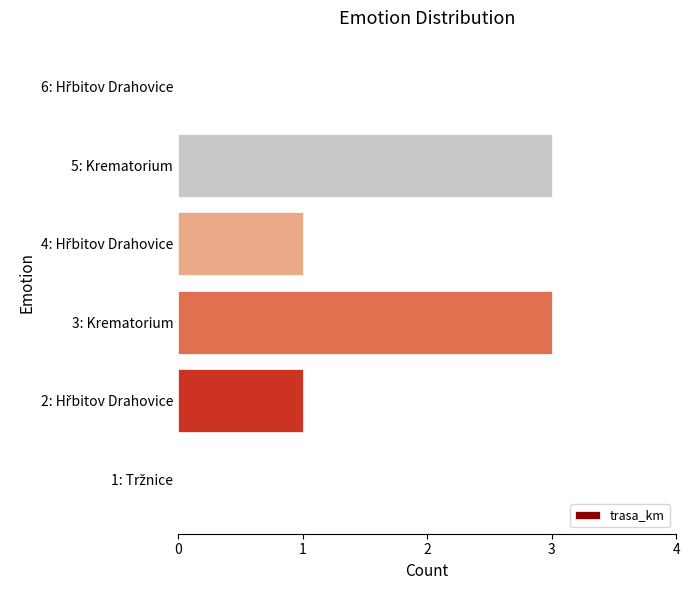

Are the bars horizontal?

Yes